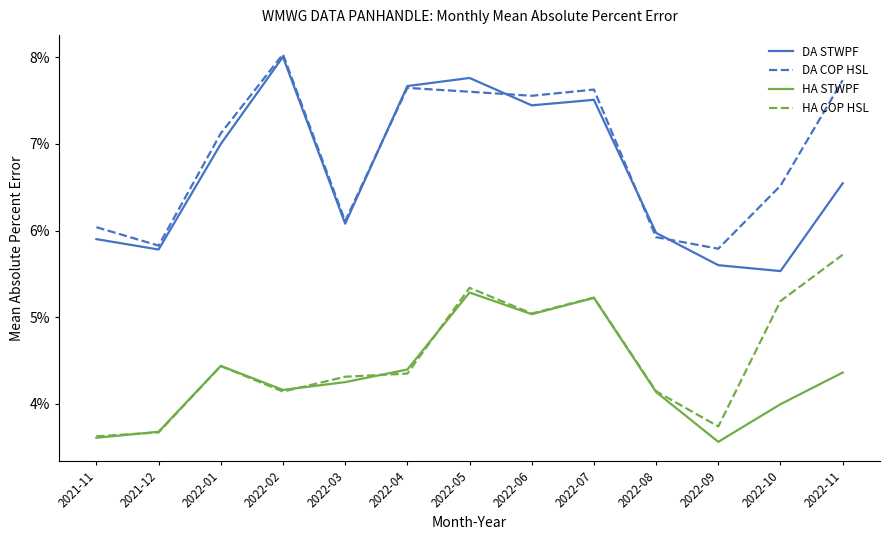

In HA COP HSL, how many points are lower than both neighbors (excluding endpoints)?

3